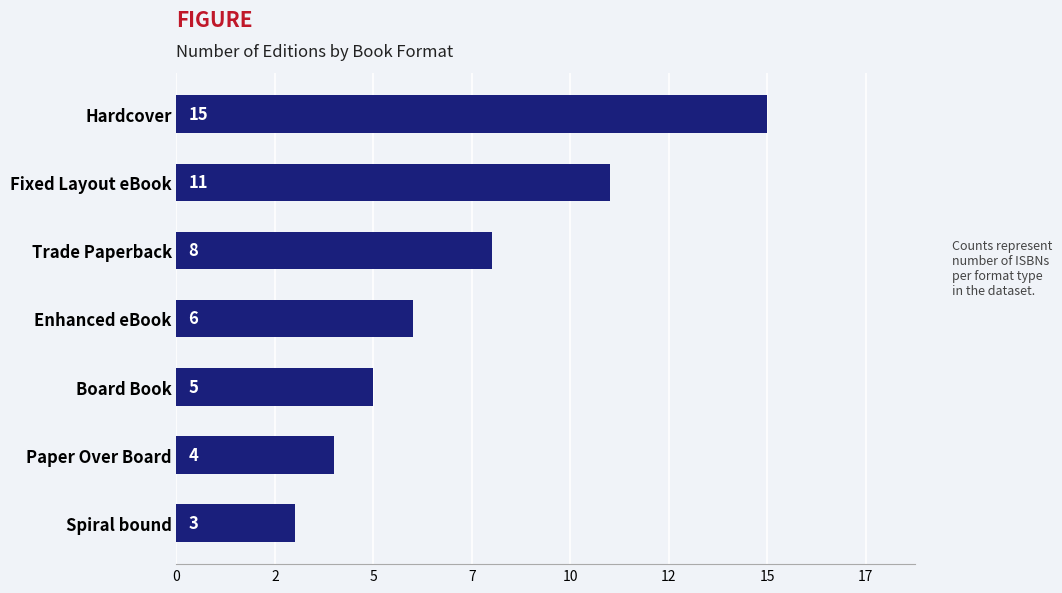

What is the difference between the second highest and second lowest values?

7